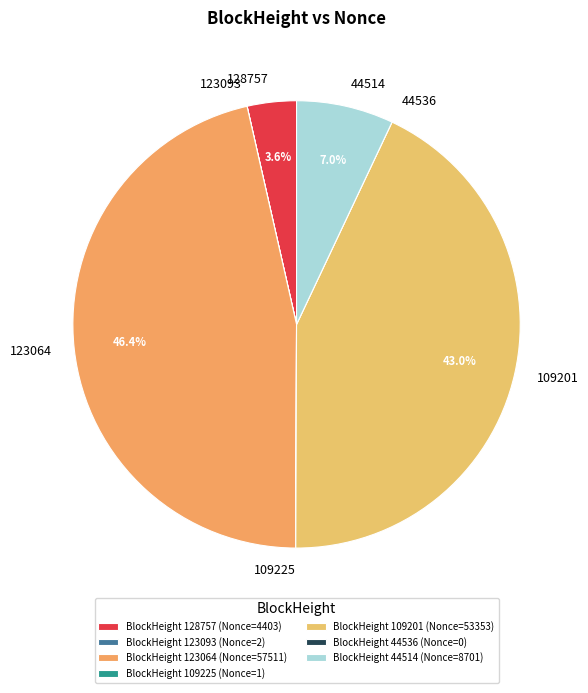

Does 128757 represent more than half of the total?

No